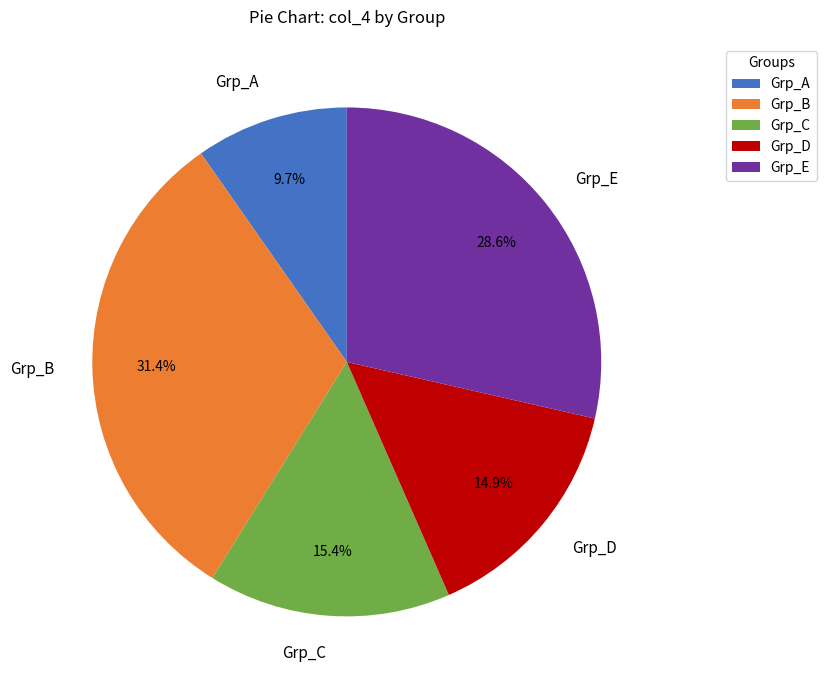

Between Grp_C and Grp_E, which is larger?

Grp_E